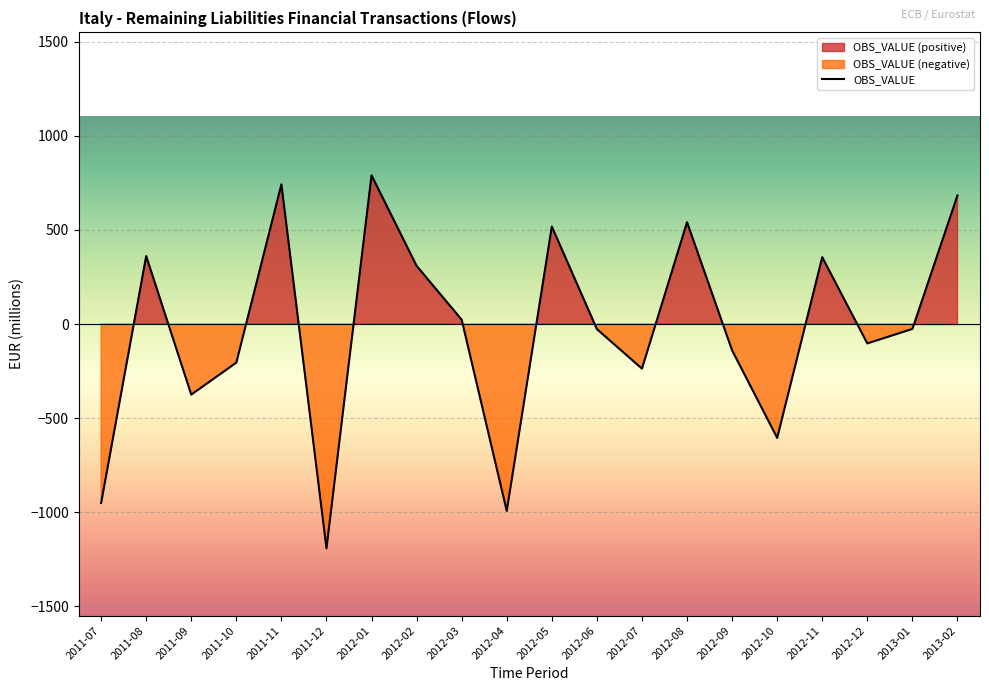

At which label is the value closest to -201?

2011-10